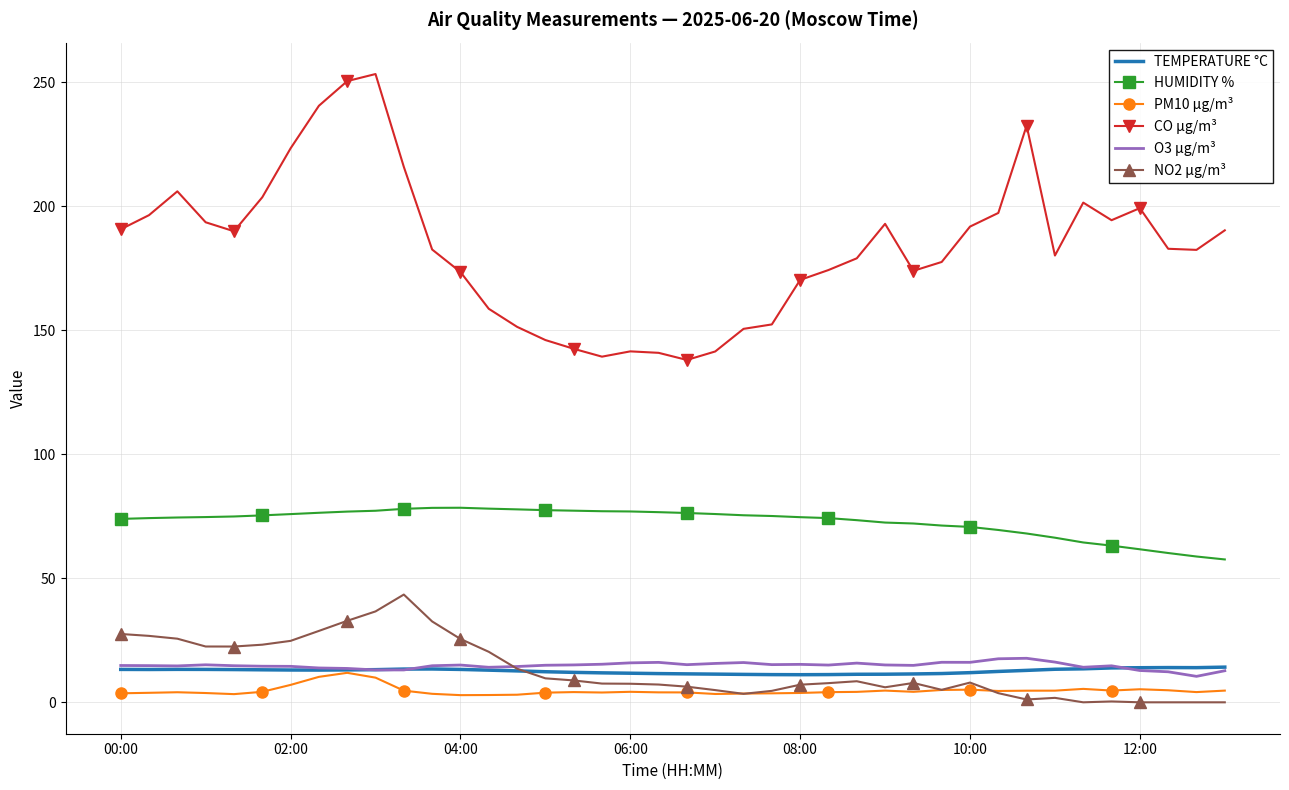

True or false: HUMIDITY % and TEMPERATURE °C cross at least once.

False